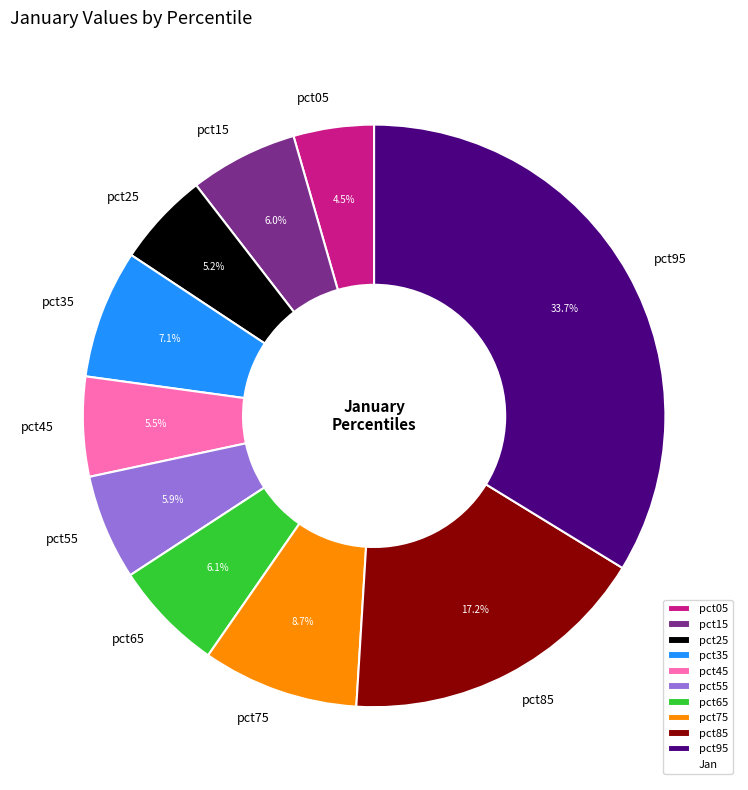

What percentage is the pct85 slice, to the nearest percent?

17%